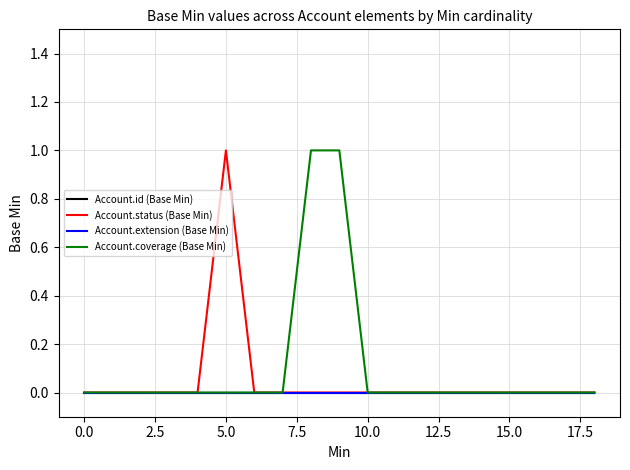

Which series has the widest spread of values?

Account.status (Base Min)